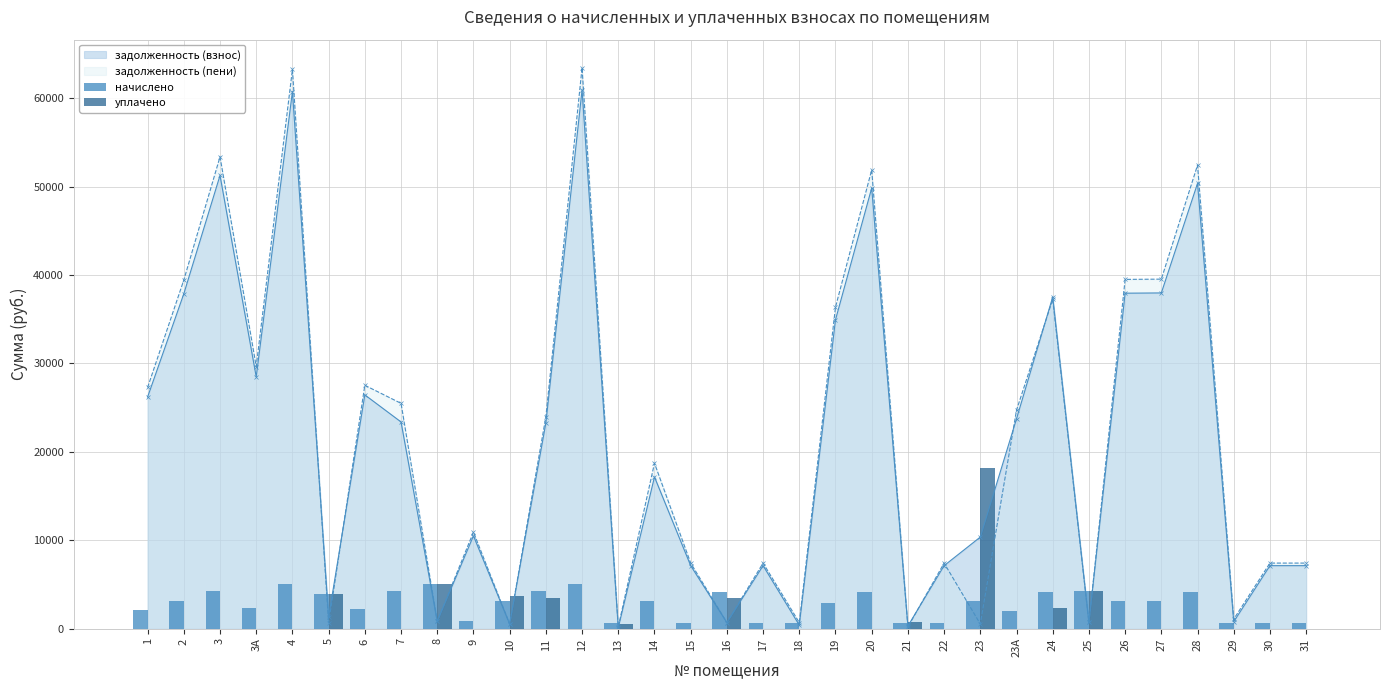

Is the value of начислено at 25 greater than the value of уплачено at 30?

Yes